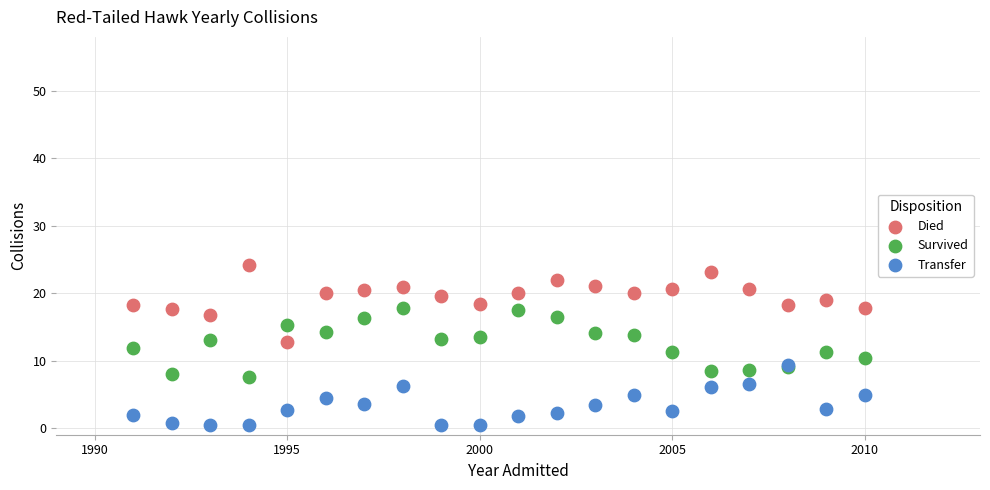

Which series has the largest Y range (max minus min)?

Died